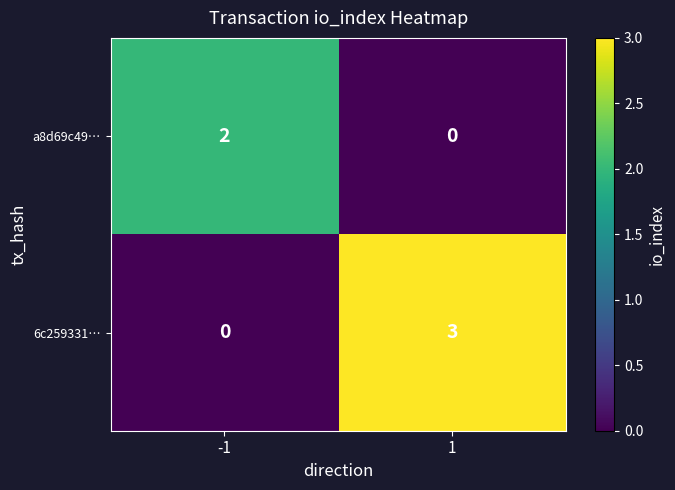

What is the spread (max minus min) of values at 1?

3